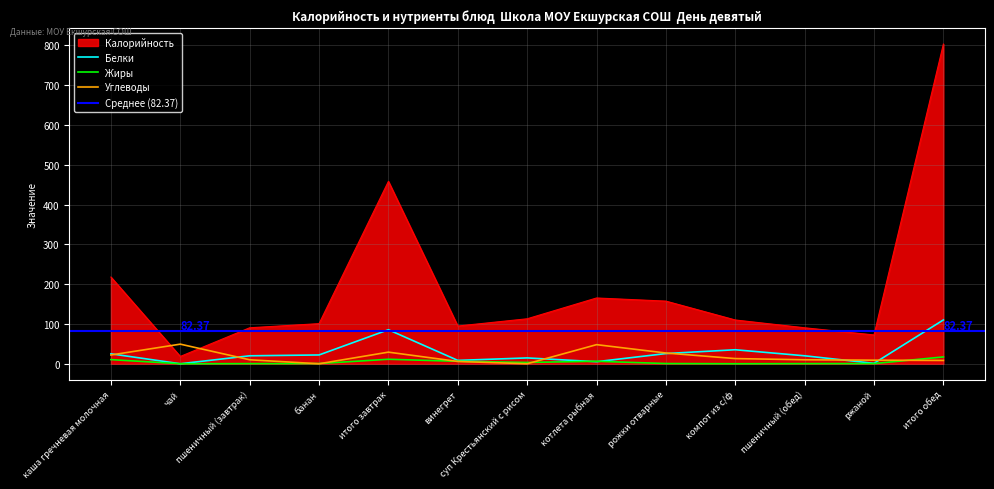

Is the value of Белки at винегрет greater than the value of Углеводы at винегрет?

Yes